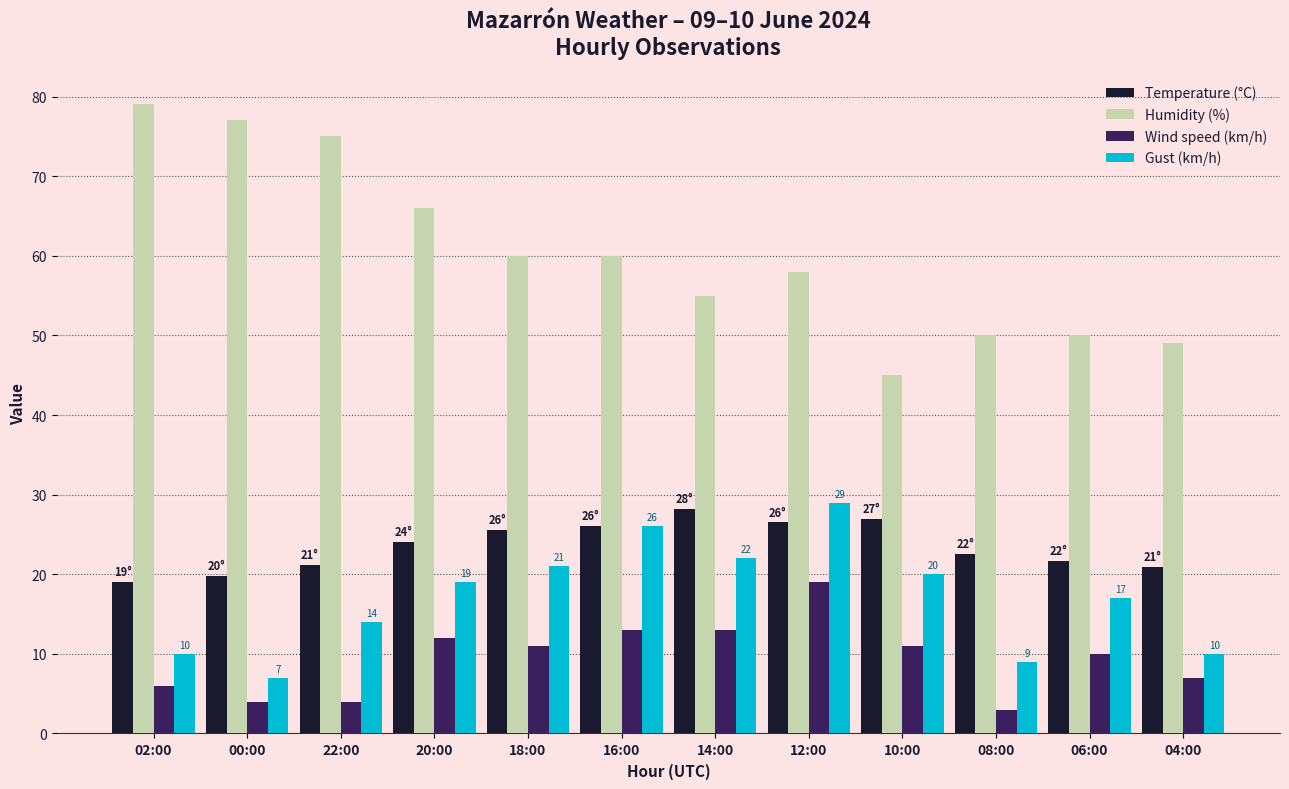

Which category has the lowest value in the Gust (km/h) series?

00:00